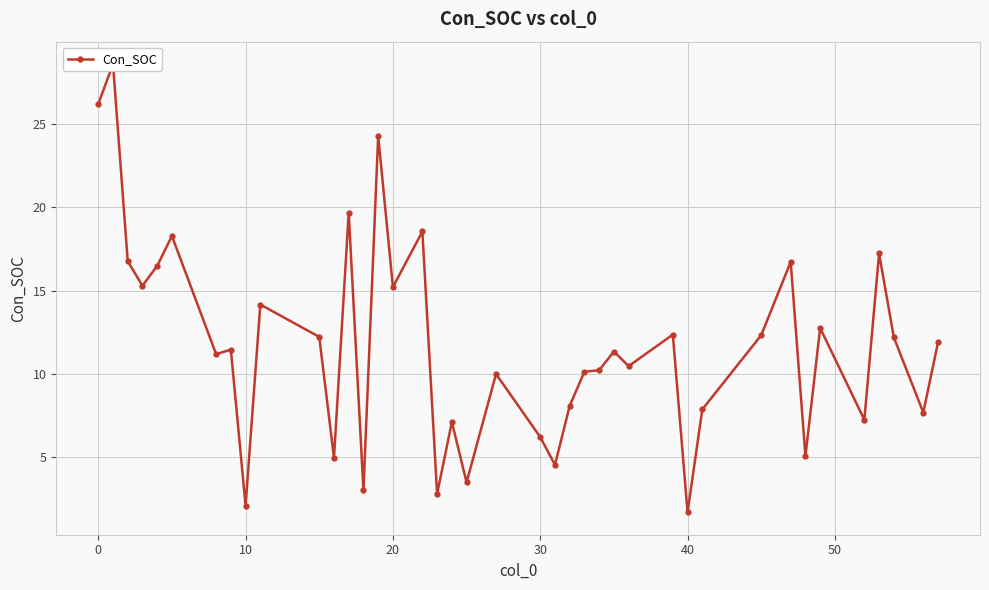

Is it true that the value at 16 is 31.3?

False